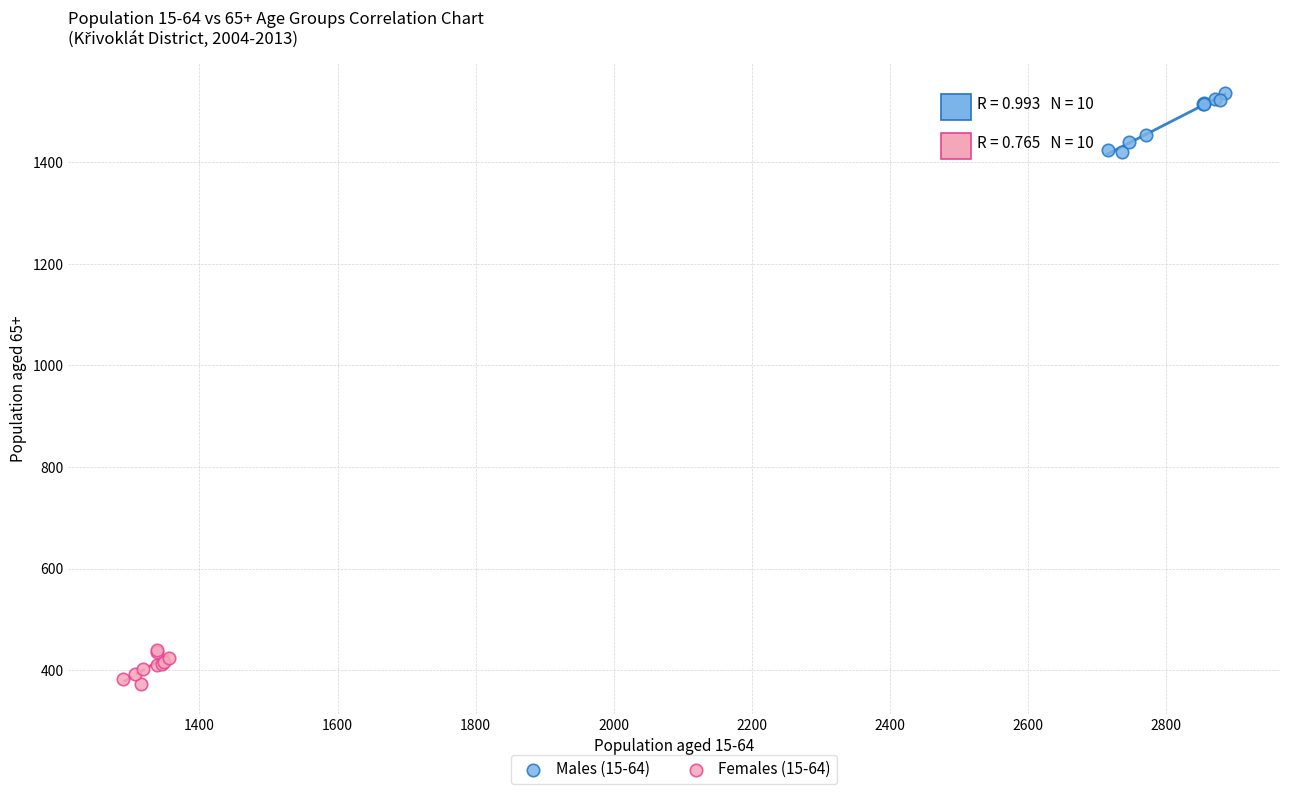

What are all the series names shown in the legend?

Males (15-64), Females (15-64)